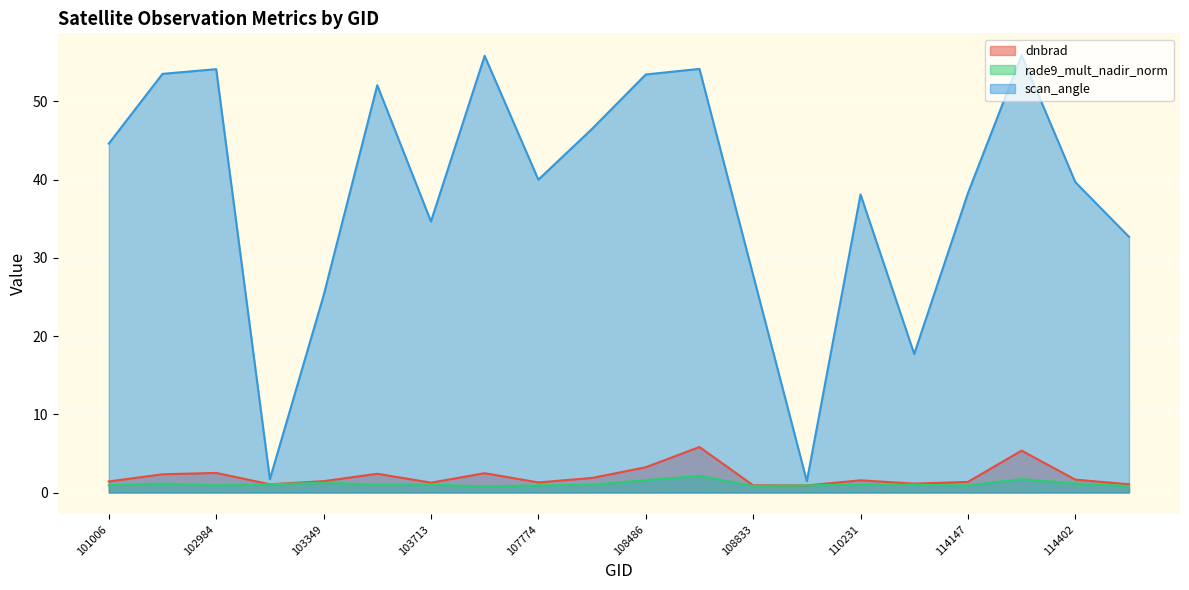

Which label corresponds to the smallest value in the chart?

107762